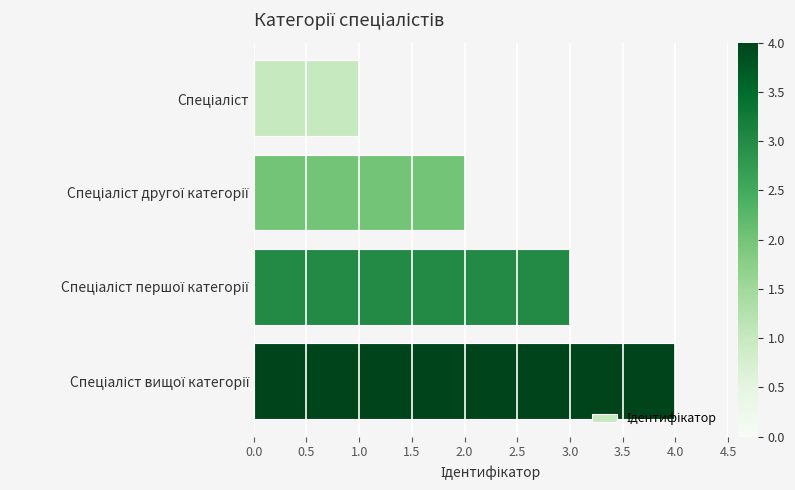

What is the maximum value shown in the chart?

4